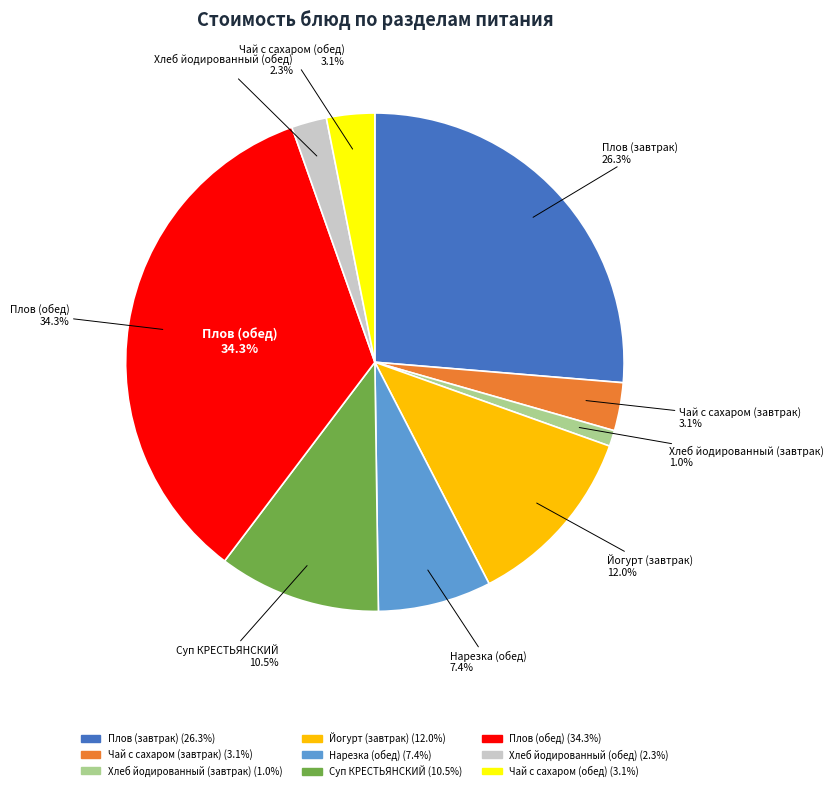

Is the sum of Плов (обед) and Плов (завтрак) greater than half?

Yes